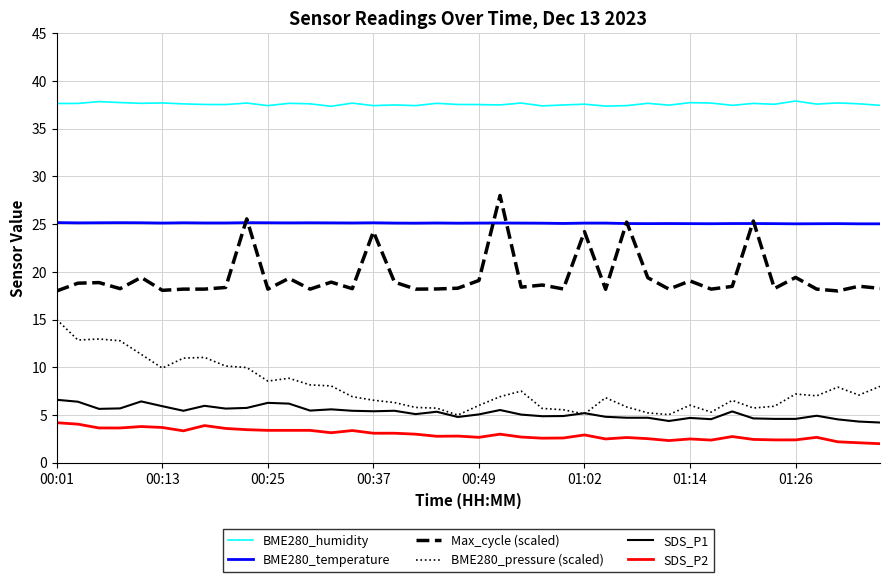

Which series has the largest total across all categories?

BME280_humidity